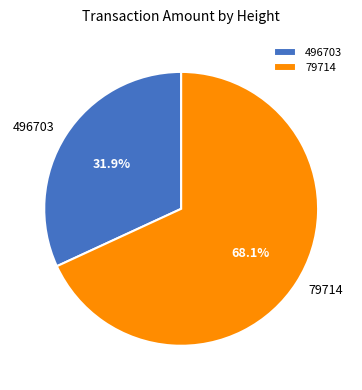

What percentage is the 496703 slice, to the nearest percent?

32%